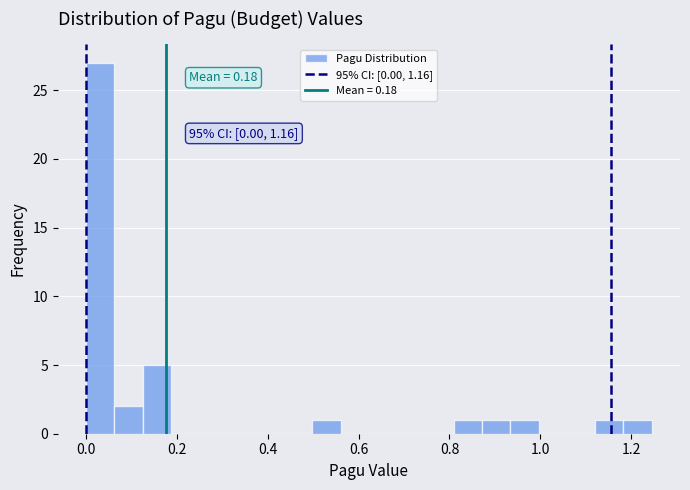

Read against the x-axis, roughly where is the centre of the tallest bar?

0.04